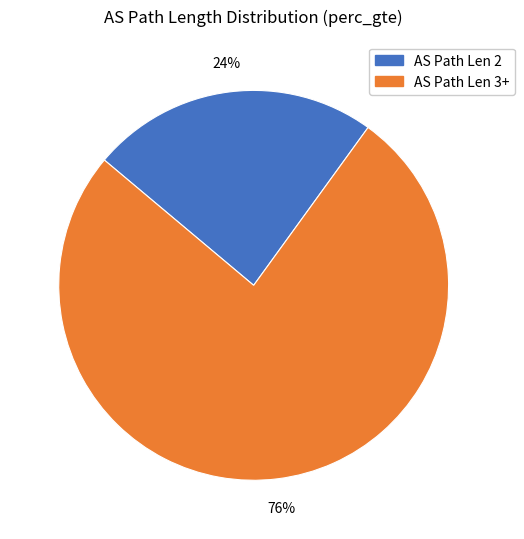

The AS Path Len 2 slice represents 34% of the pie. True or false?

False